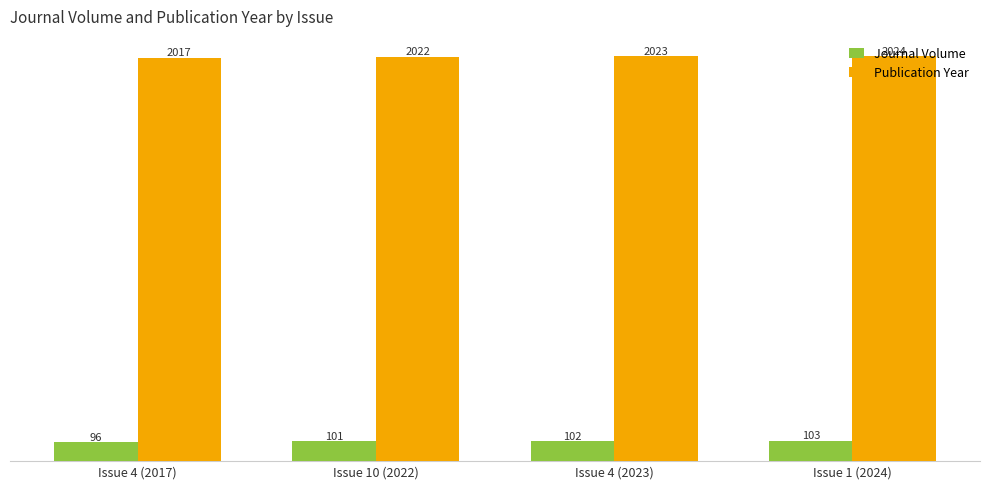

What are all the series names shown in the legend?

Journal Volume, Publication Year